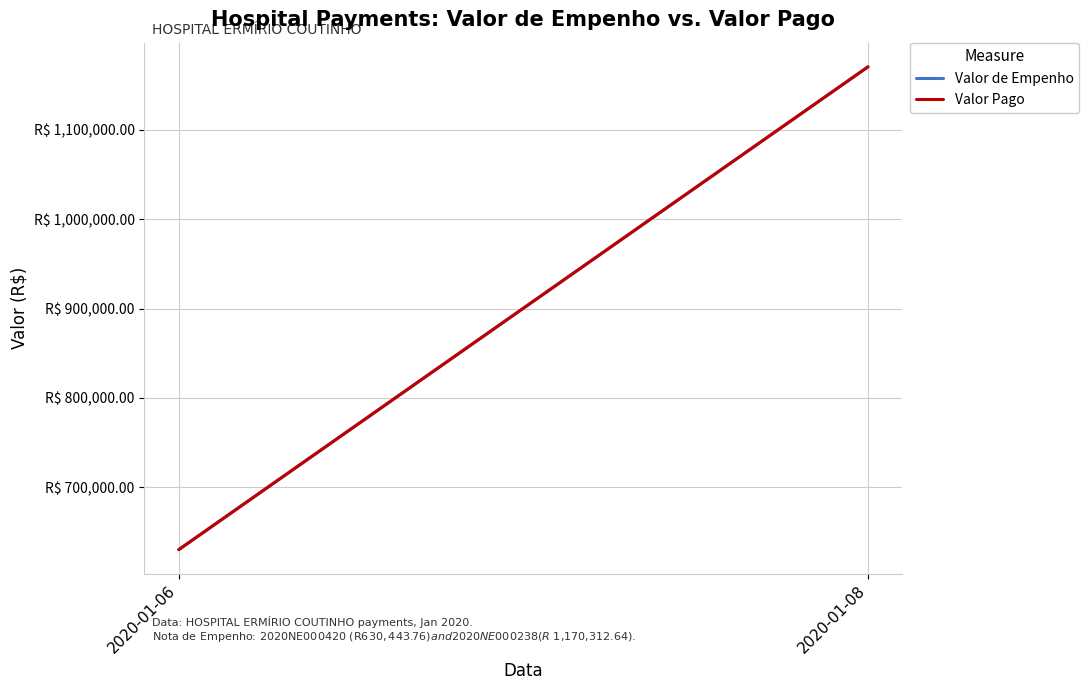

Which category has the highest value in the Valor Pago series?

2020-01-08